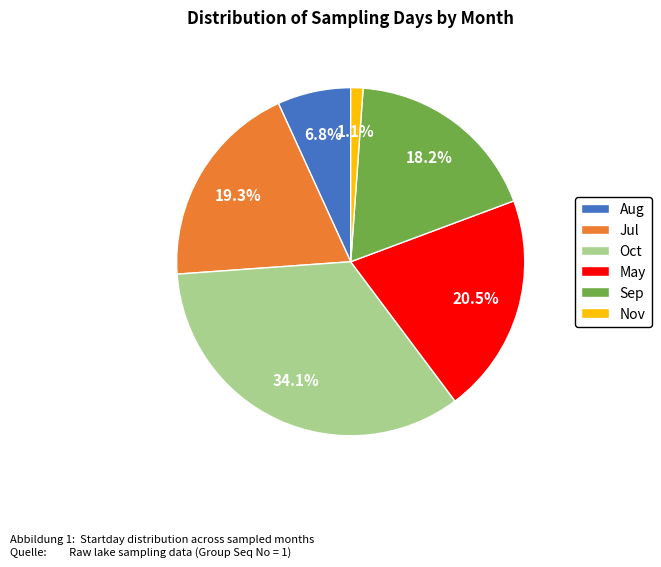

Between Sep and Oct, which is larger?

Oct